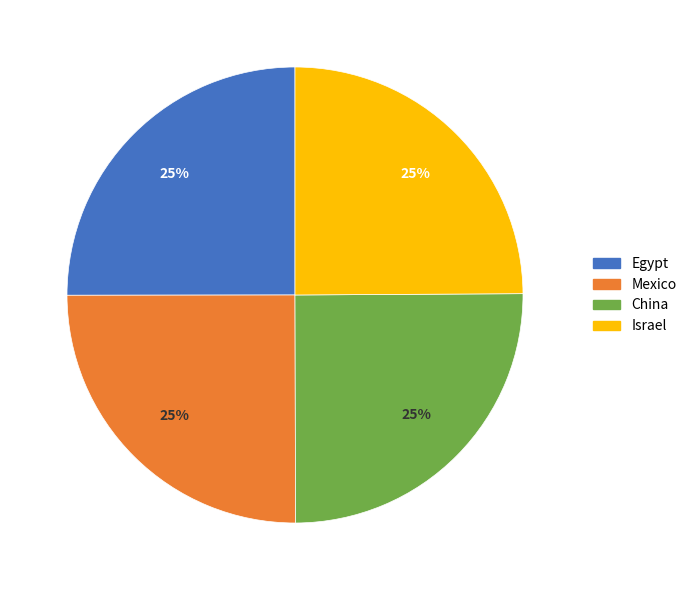

True or false: Mexico accounts for 25% of the total.

True